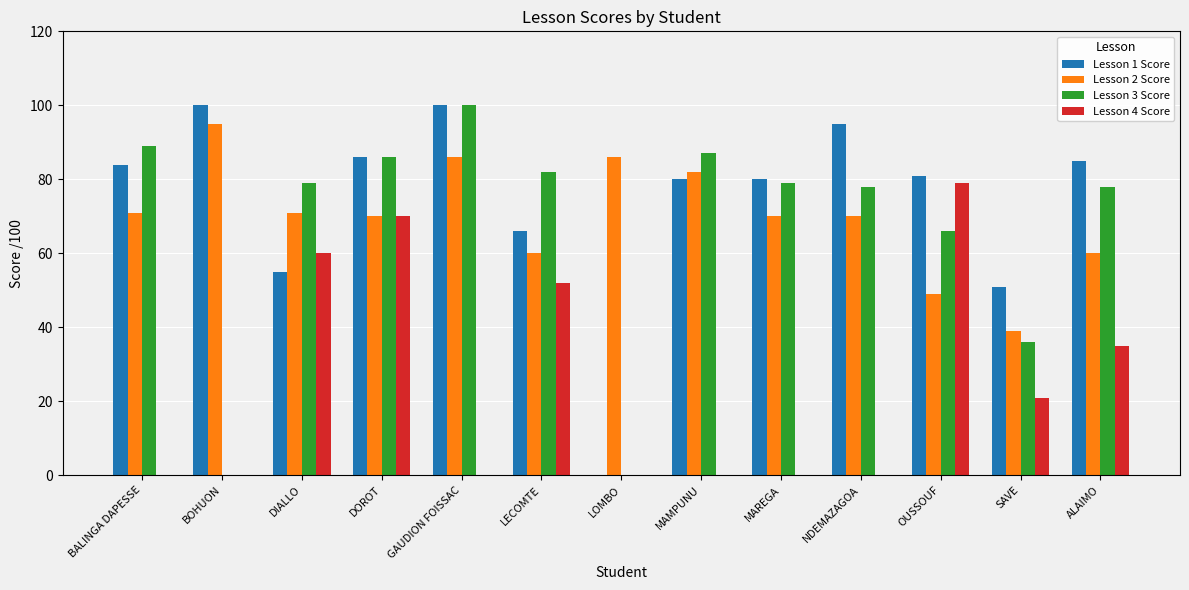

The value of Lesson 3 Score at MAMPUNU is 50. True or false?

False